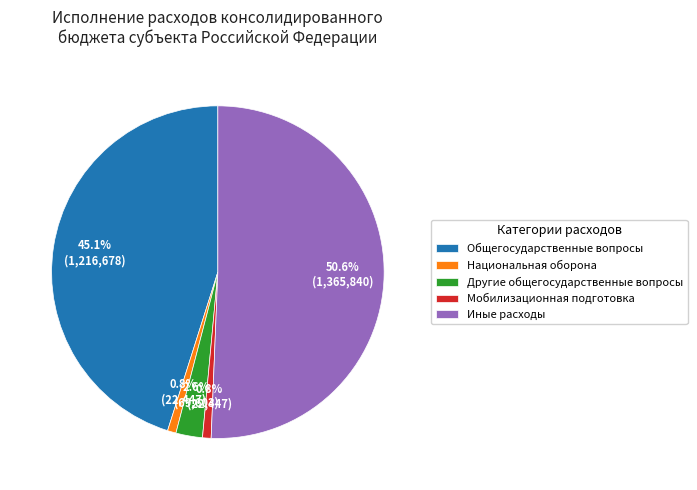

Between Национальная оборона and Общегосударственные вопросы, which is larger?

Общегосударственные вопросы